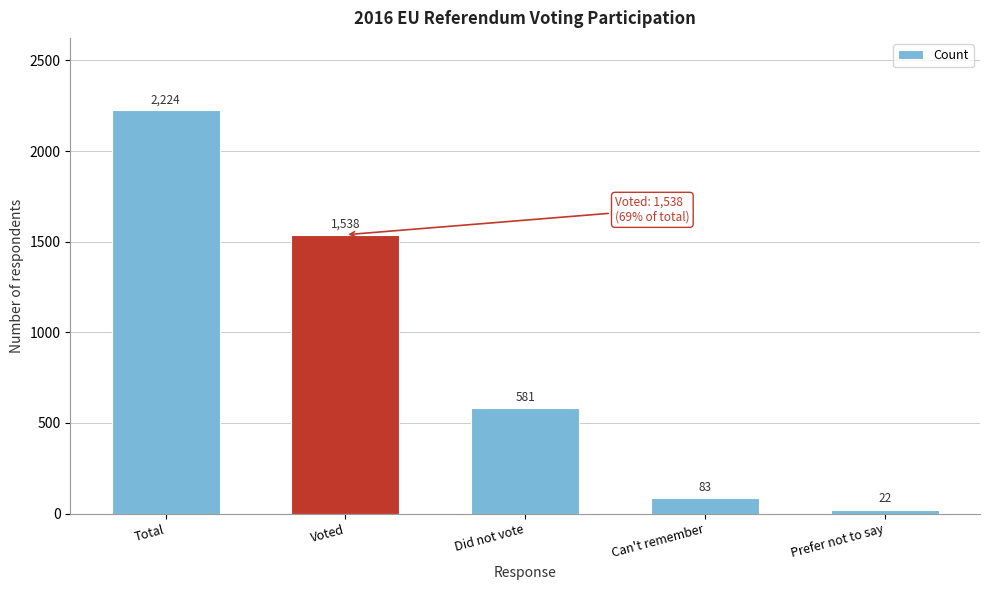

Reading left to right, extract all data points from this chart.

2224	1538	581	83	22